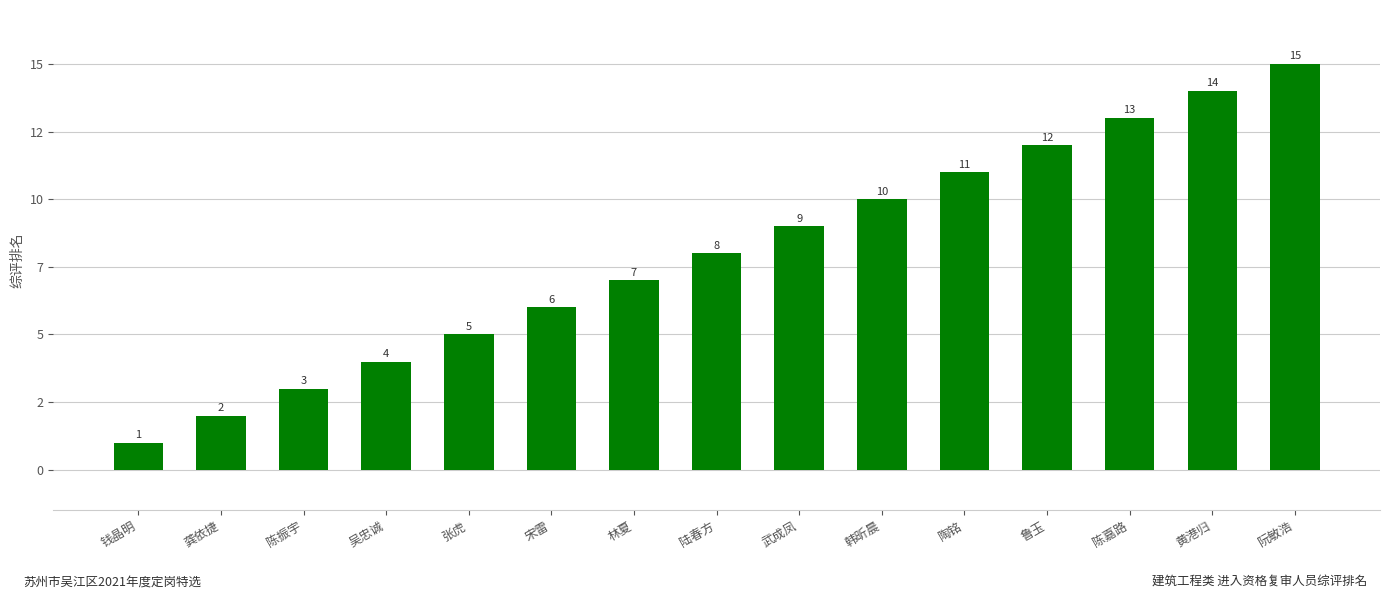

Count the number of categories in the chart.

15